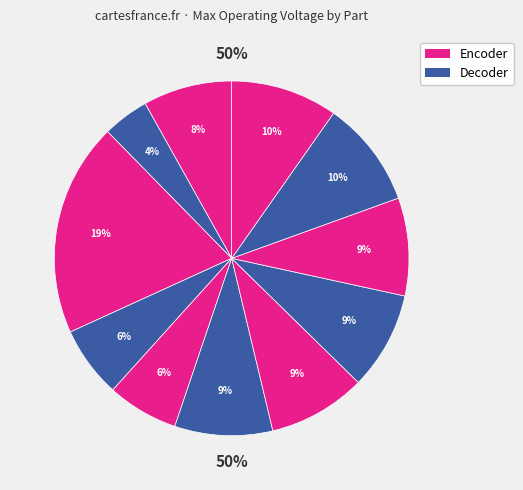

How many segments does this pie chart have?

11